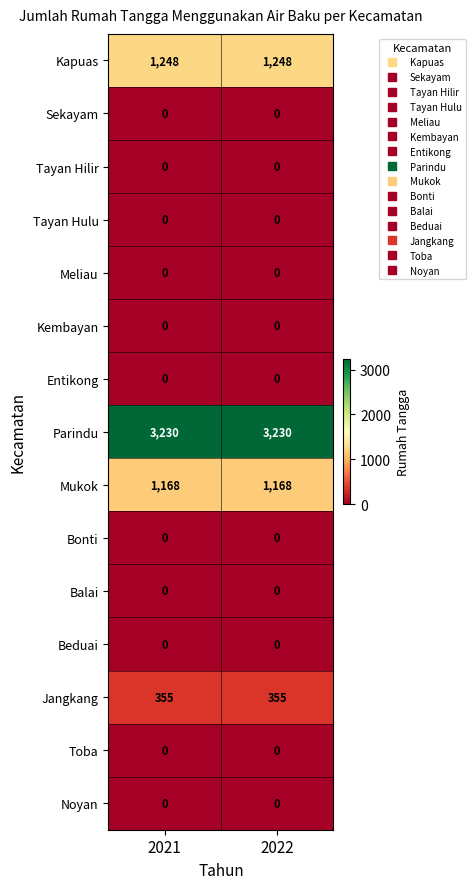

What is the total value across all series at 2021?

6001